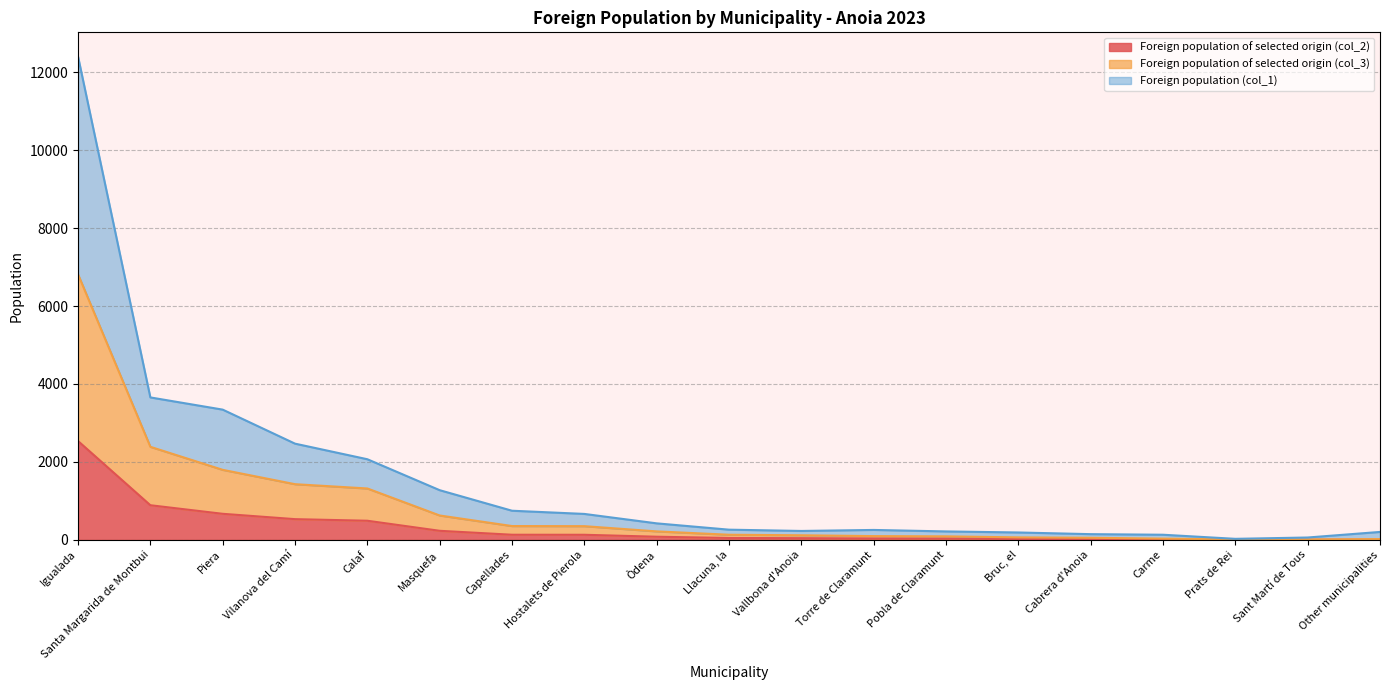

The value of Foreign population of selected origin (col_2) at Igualada is 2536. True or false?

True